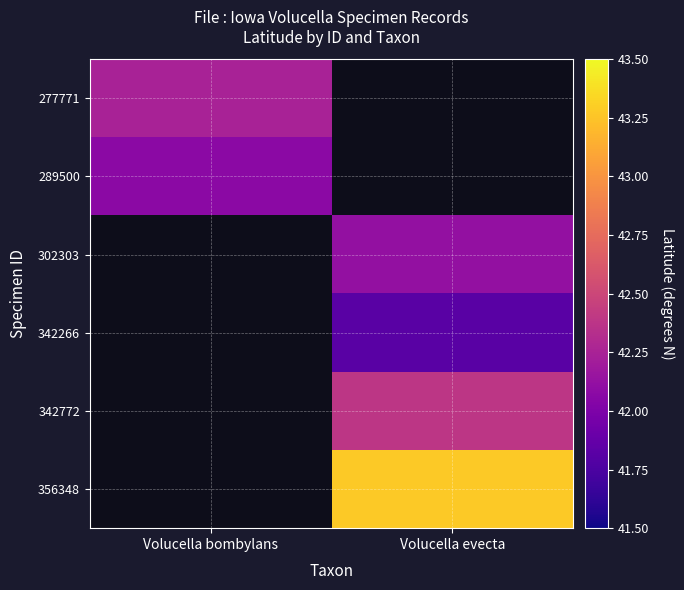

Reading left to right, what are all the values shown in this chart?

277771: Volucella bombylans=42.2	Volucella evecta=0.0
289500: Volucella bombylans=42.1	Volucella evecta=0.0
302303: Volucella bombylans=0.0	Volucella evecta=42.1
342266: Volucella bombylans=0.0	Volucella evecta=41.8
342772: Volucella bombylans=0.0	Volucella evecta=42.4
356348: Volucella bombylans=0.0	Volucella evecta=43.3